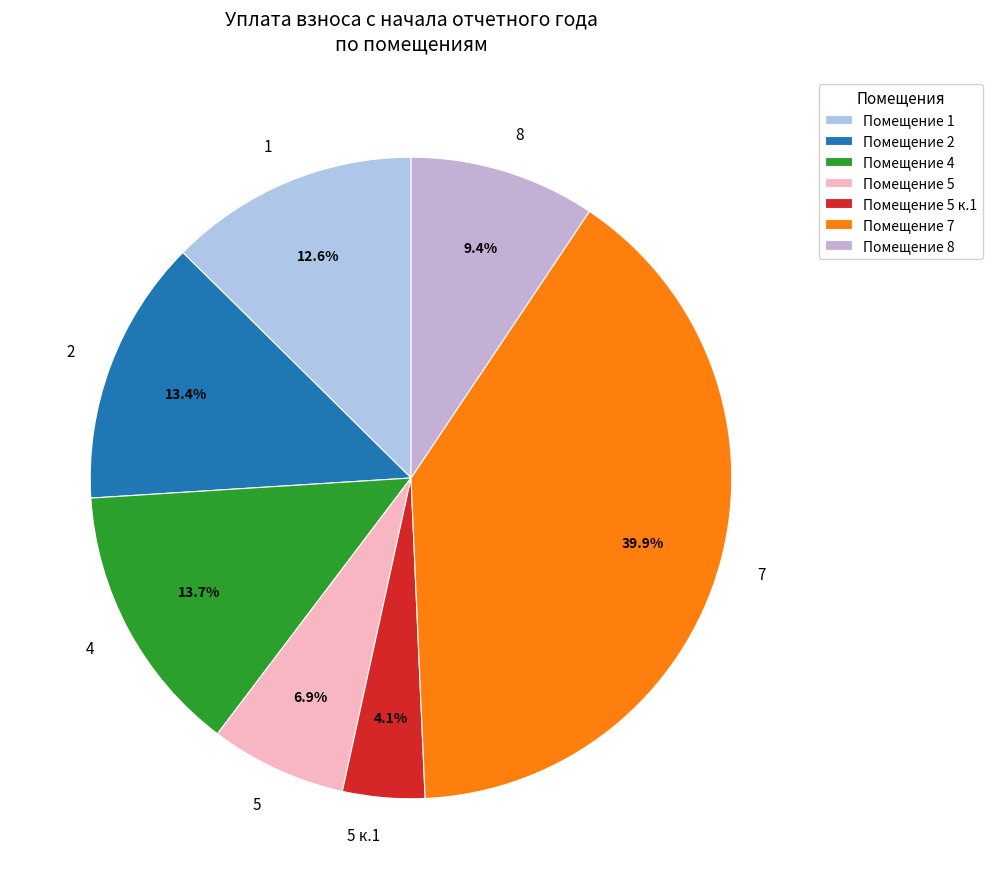

What is the total percentage of 5 and 5 к.1?

11.0%